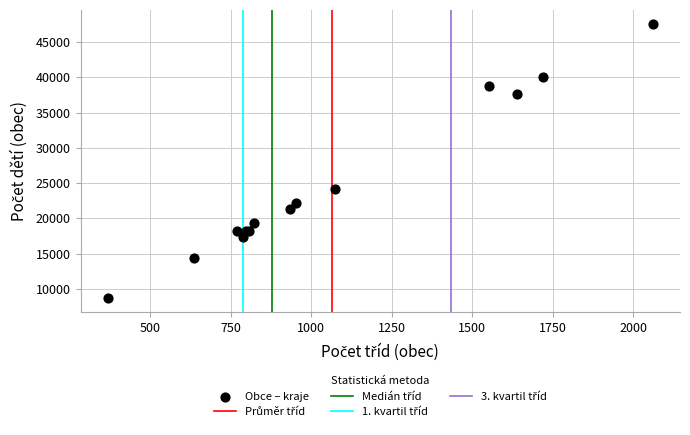

What Y value in the scatter plot is closest to 28157?

24131